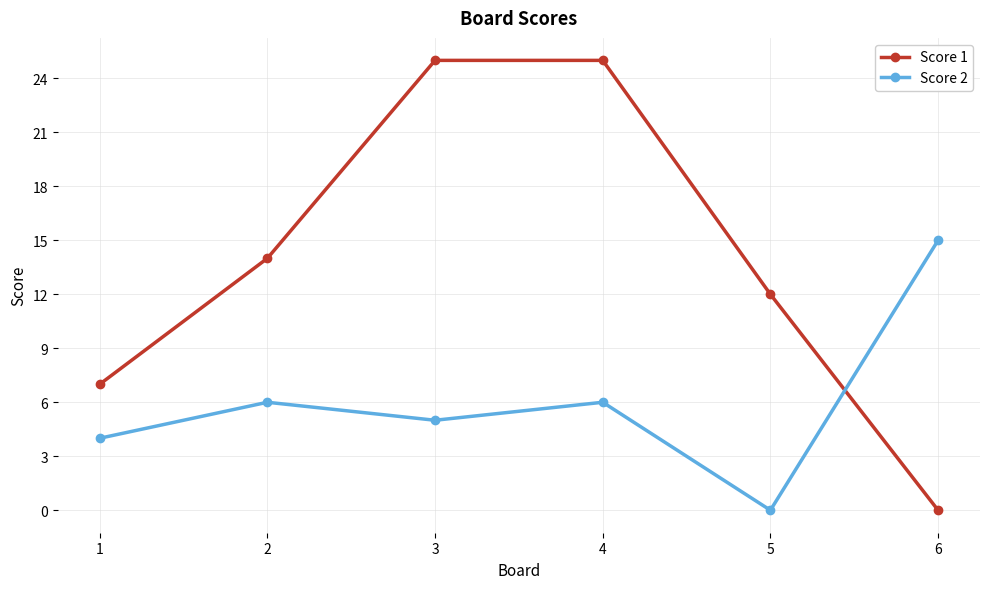

What is the difference between the second highest and minimum values in the Score 2 series?

6